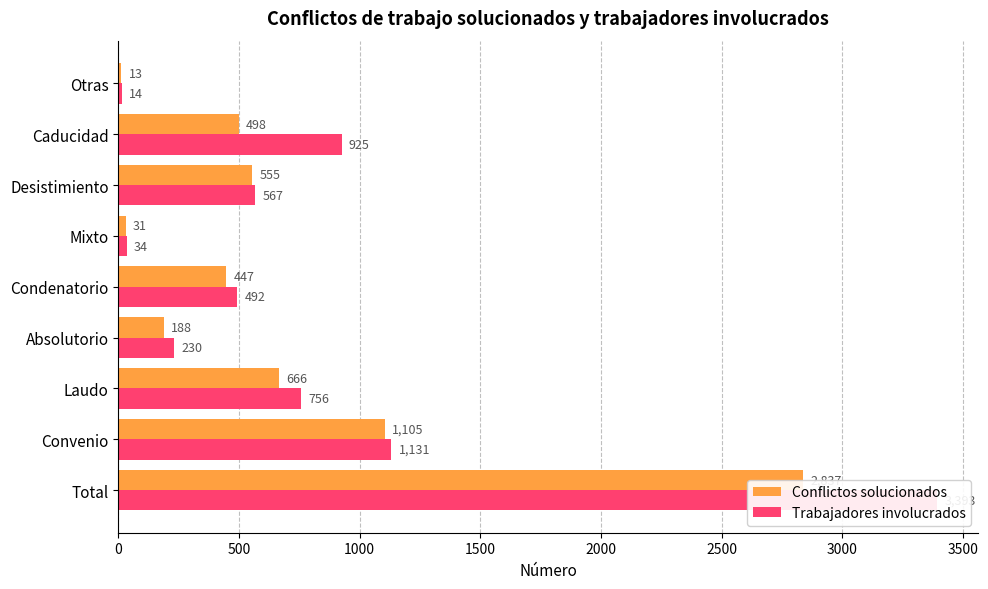

Count the number of data series in this chart.

2